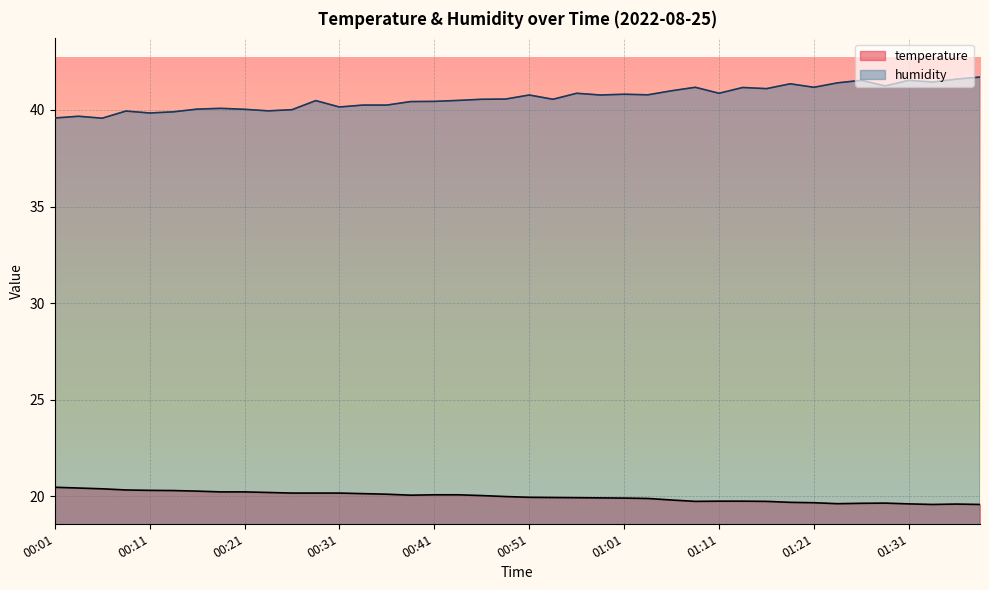

Does the chart display data point markers on the line(s)?

No